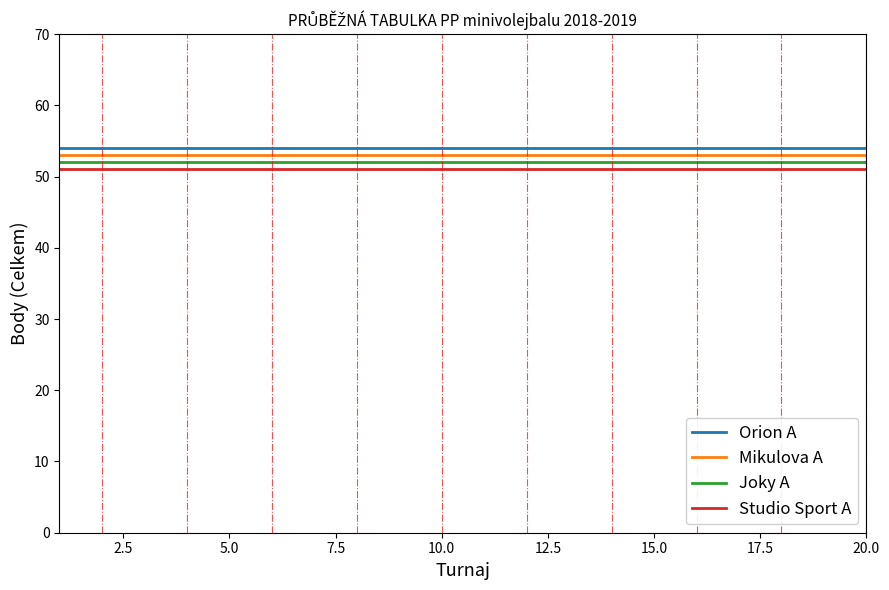

Reading right to left, what are all the values shown in this chart?

Orion A: 54	54	54	54	54	54	54	54	54	54	54	54	54	54	54	54	54	54	54	54
Mikulova A: 53	53	53	53	53	53	53	53	53	53	53	53	53	53	53	53	53	53	53	53
Joky A: 52	52	52	52	52	52	52	52	52	52	52	52	52	52	52	52	52	52	52	52
Studio Sport A: 51	51	51	51	51	51	51	51	51	51	51	51	51	51	51	51	51	51	51	51